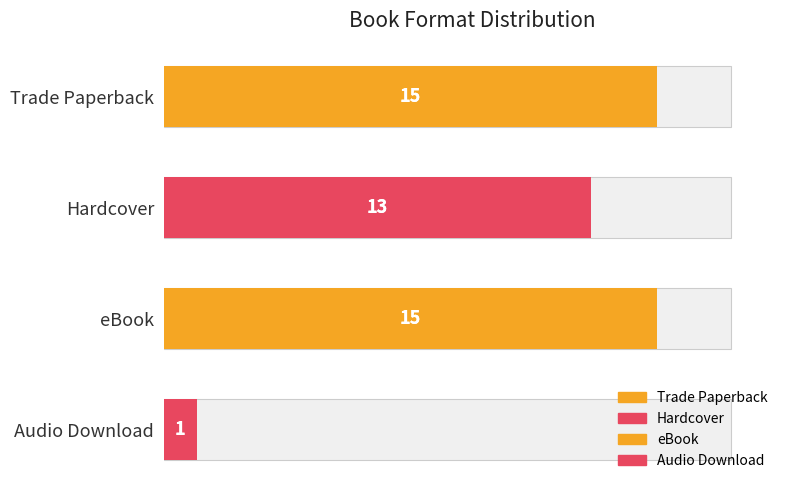

How many values are between 13 and 15?

3